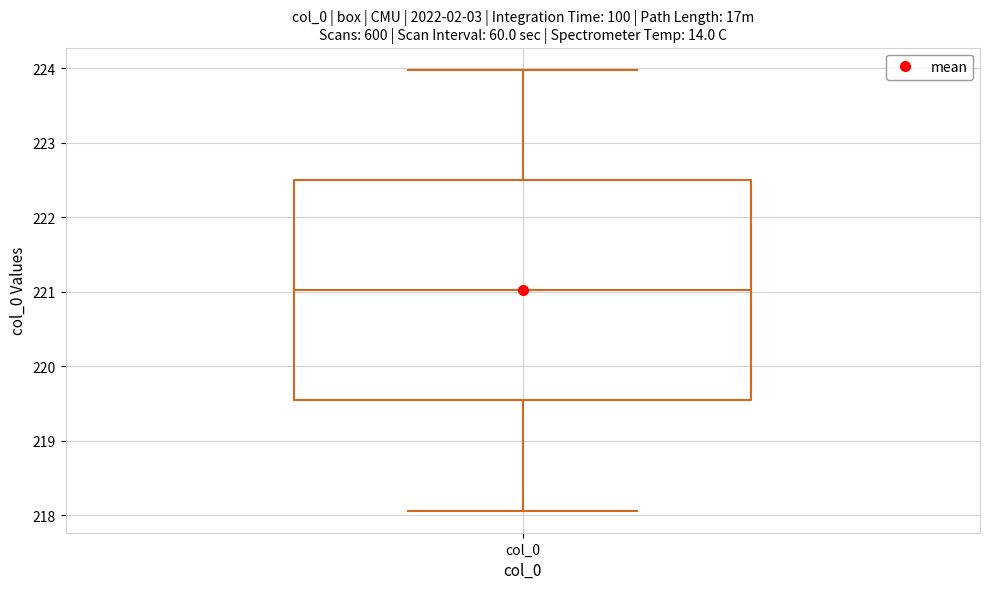

Where does the lower whisker of the box for col_0 end on the y-axis? The values are not printed on the chart, so give them approximately, as read against the axis.

218.1